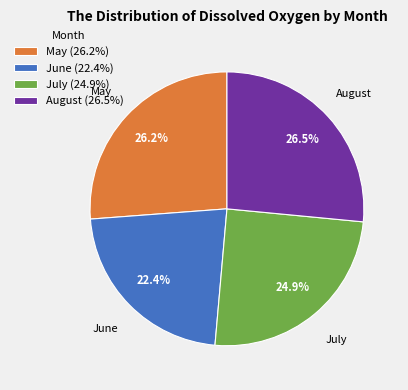

Which category has the smallest portion of the pie?

June